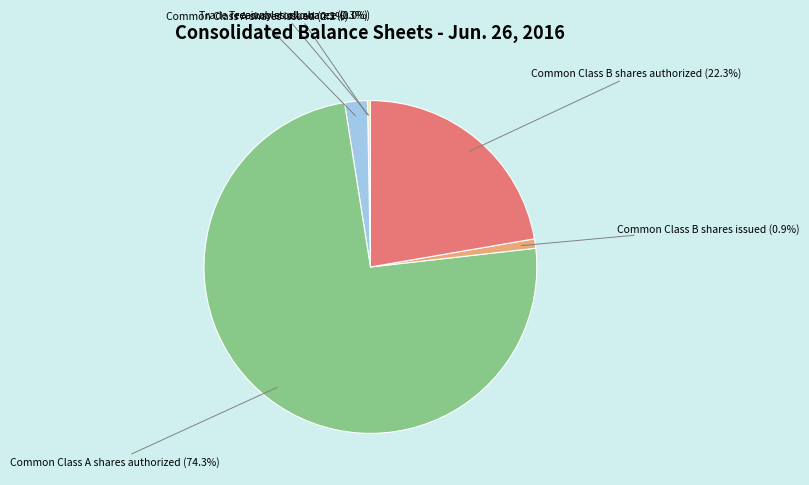

To the nearest percent, what is the difference between the largest and smallest slice percentages?

74%